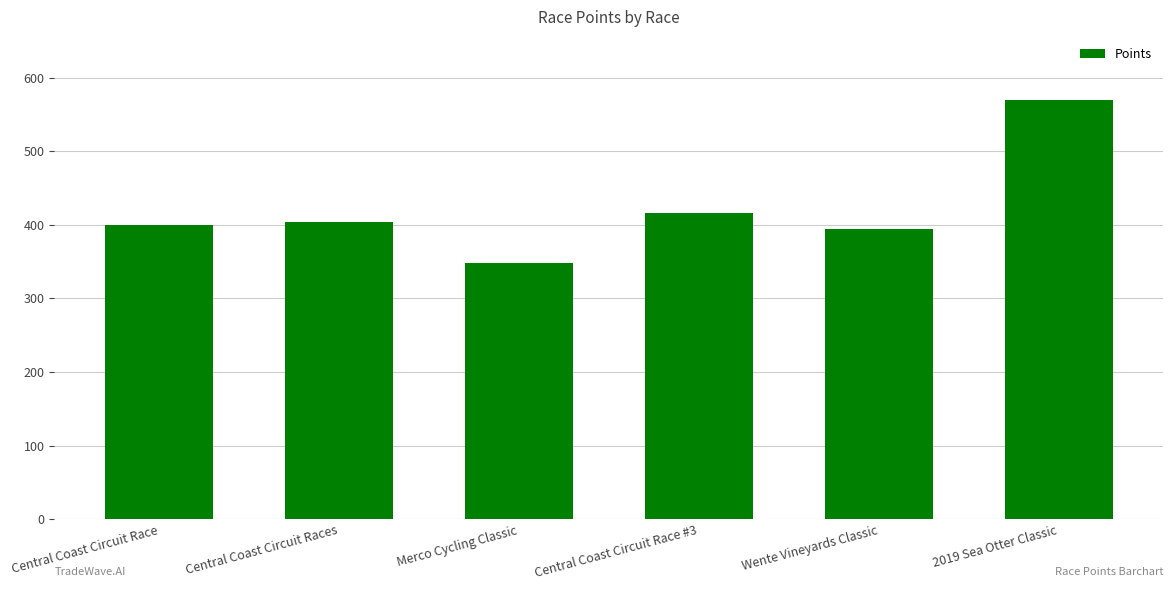

What is the smallest value displayed?

348.1